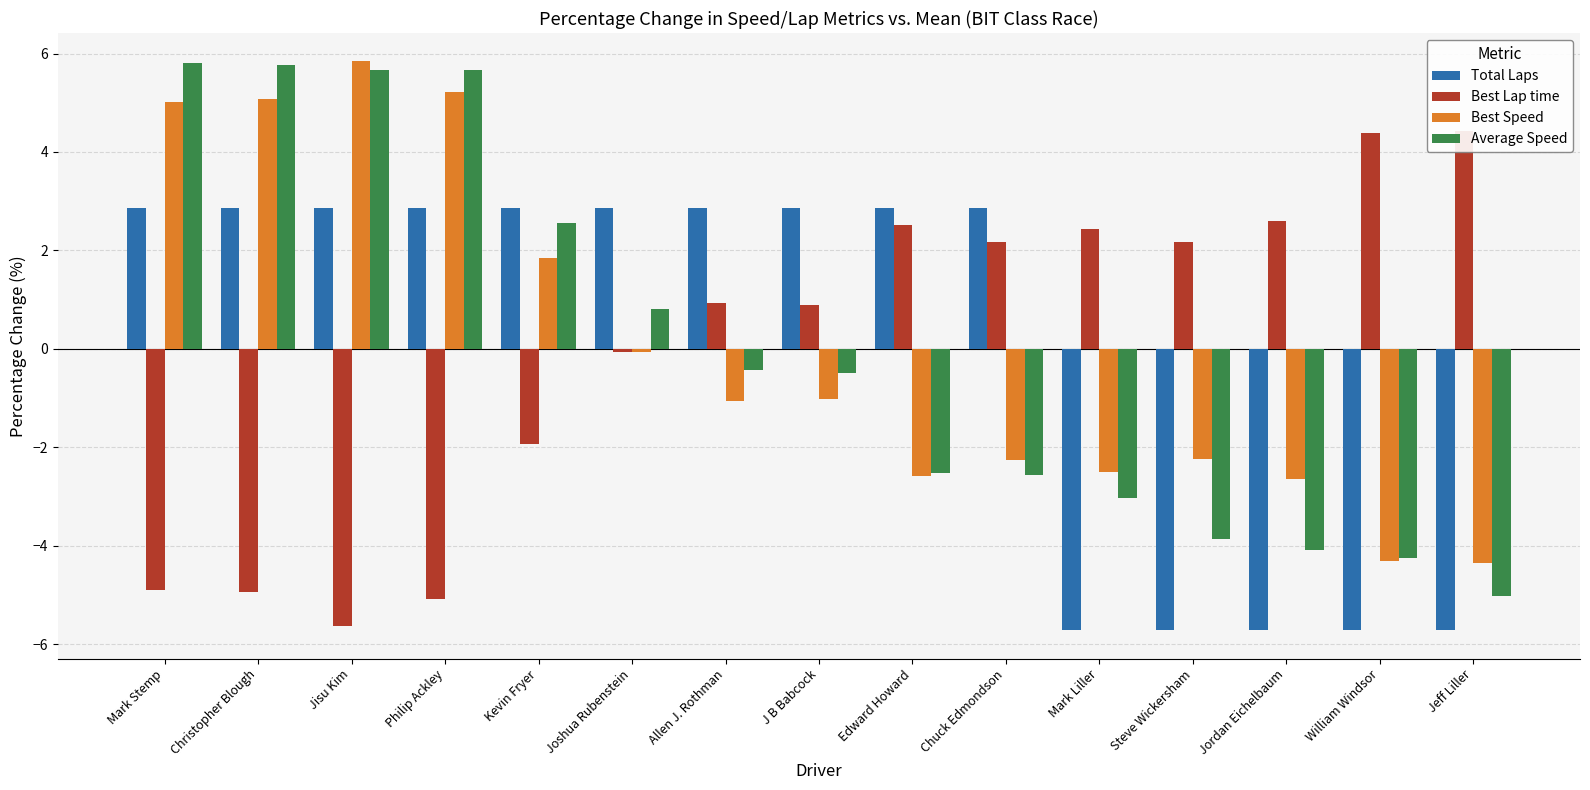

Where is Best Speed nearest to the value 0?

Joshua Rubenstein